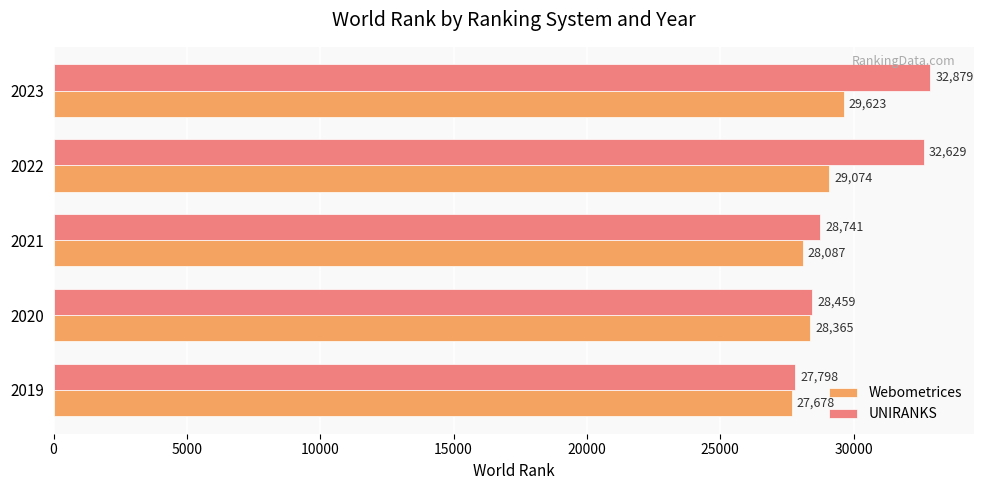

What is the spread (max minus min) of values at 2023?

3256